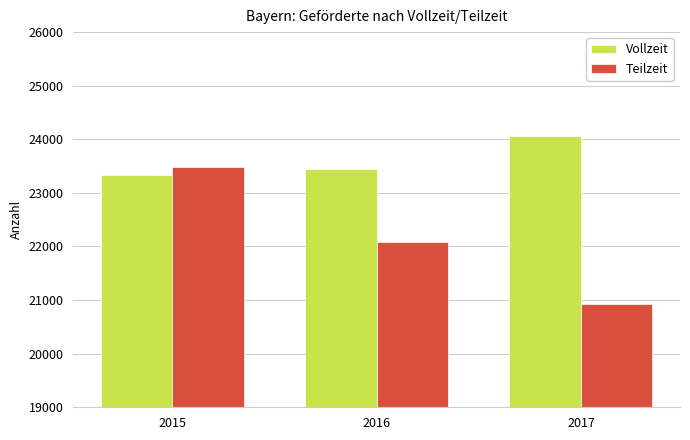

Reading left to right, transcribe all the data shown in this chart.

Vollzeit: 23343	23437	24059
Teilzeit: 23485	22091	20925